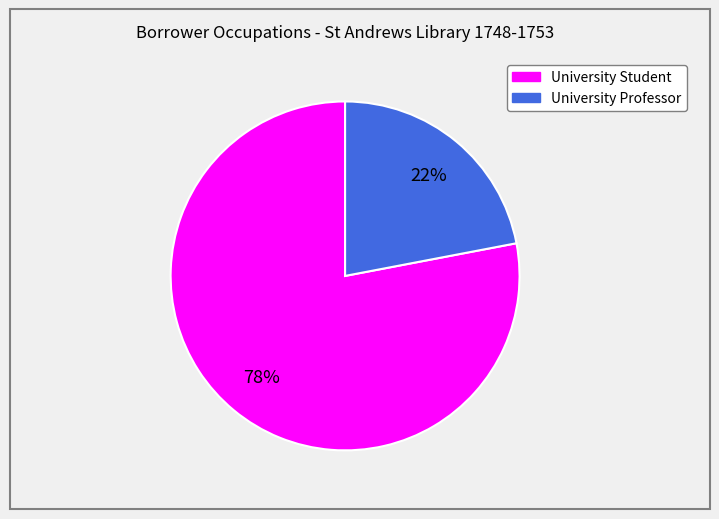

Which has a higher value, University Professor or University Student?

University Student